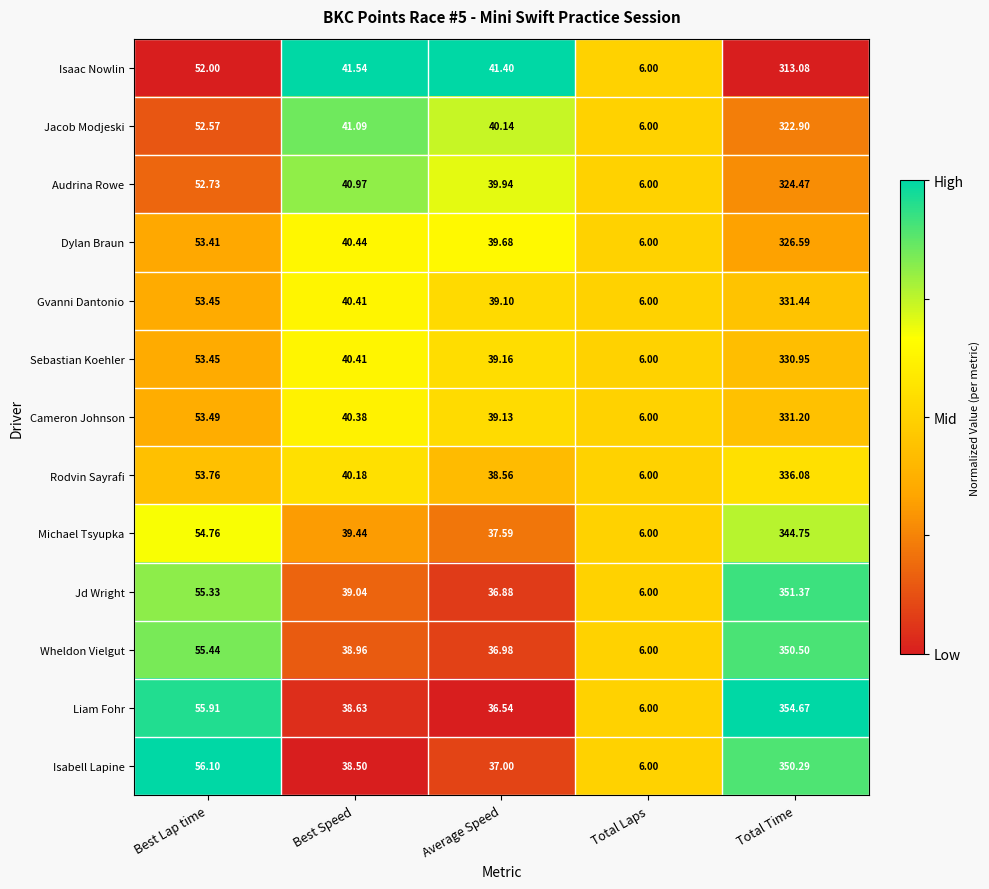

At Average Speed, list the series in order from smallest to largest.

Liam Fohr, Jd Wright, Wheldon Vielgut, Isabell Lapine, Michael Tsyupka, Rodvin Sayrafi, Gvanni Dantonio, Cameron Johnson, Sebastian Koehler, Dylan Braun, Audrina Rowe, Jacob Modjeski, Isaac Nowlin